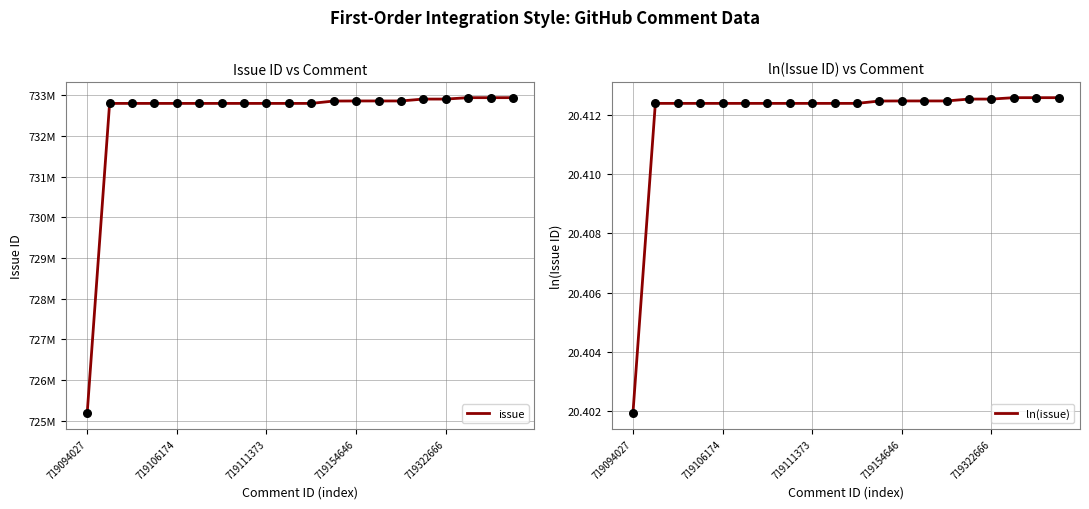

At which category is the sum across all series the highest?

17